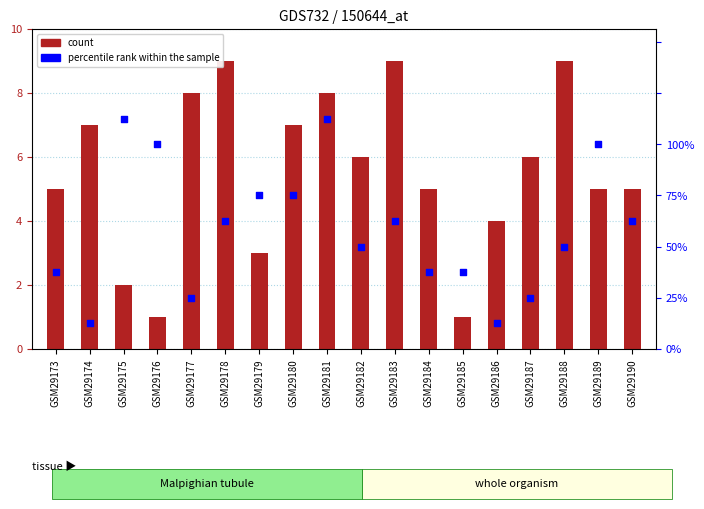

At how many categories does at least one series exceed 8?

5